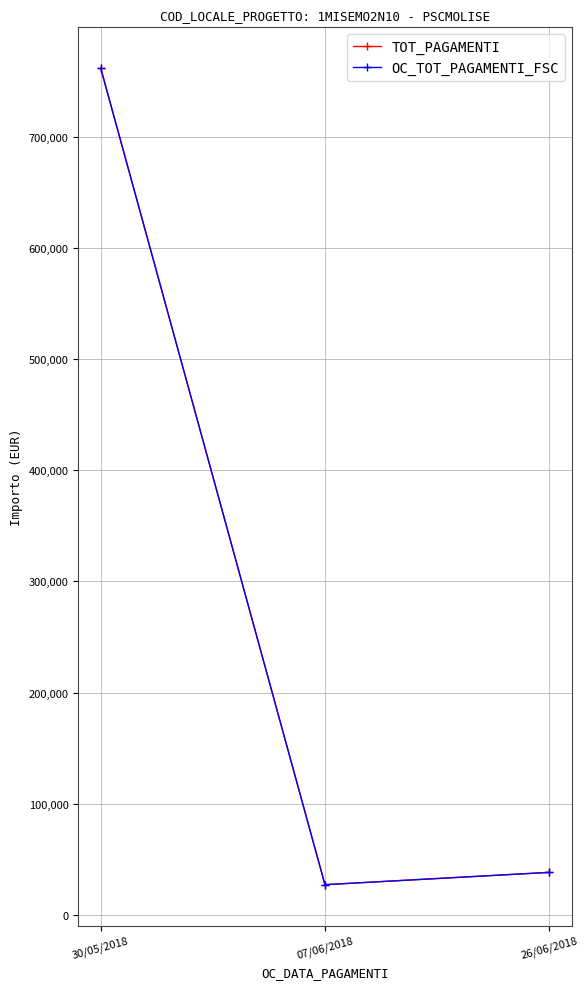

What is the label of the 3rd point from the left?

26/06/2018